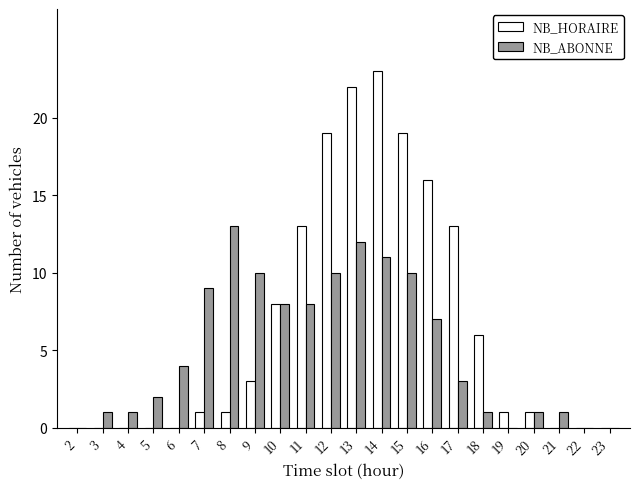

How many series are shown in this chart?

2